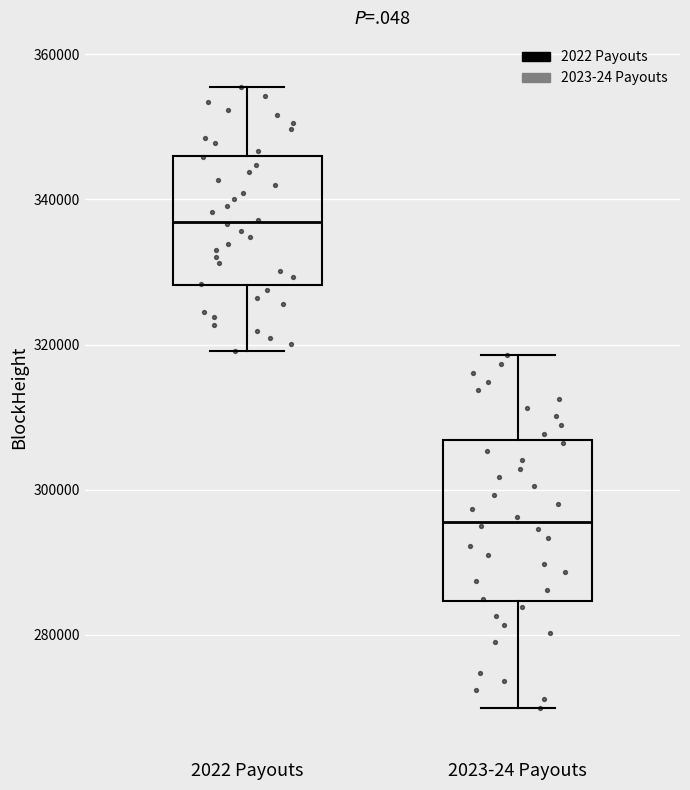

Which box's median line is the highest?

2022 Payouts